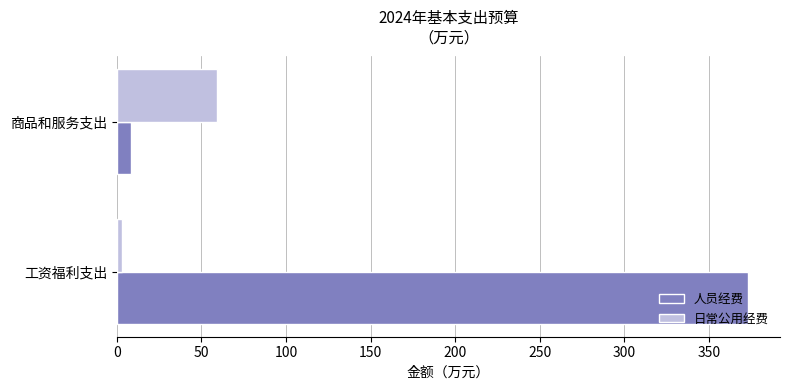

What is the sum of all 日常公用经费 values?

62.2